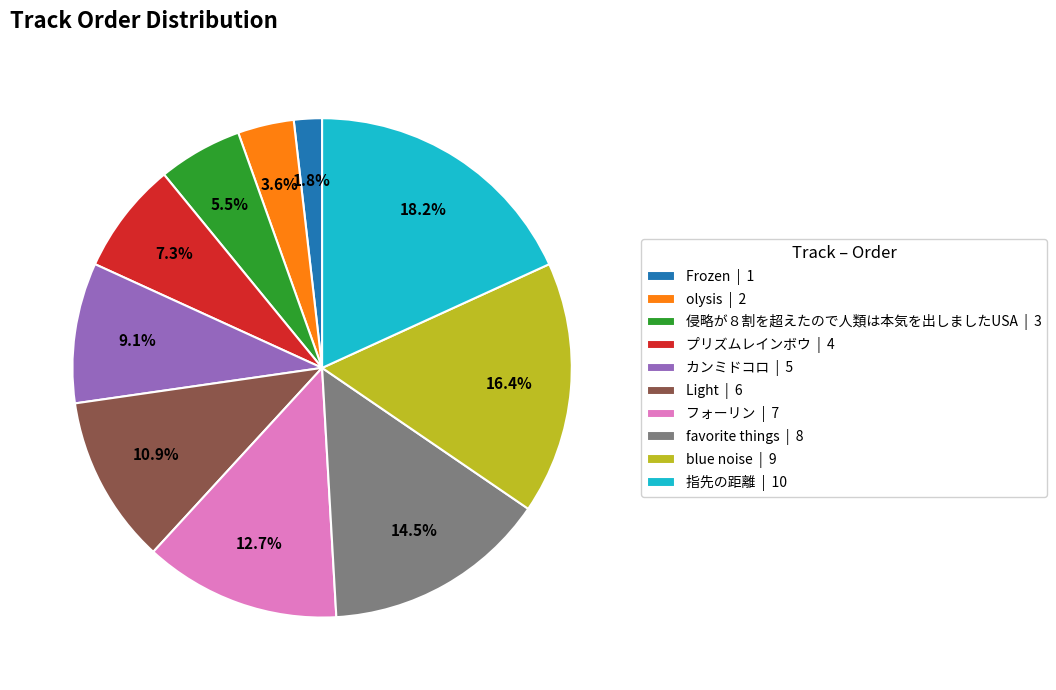

Is there any slice that represents more than half of the pie?

No